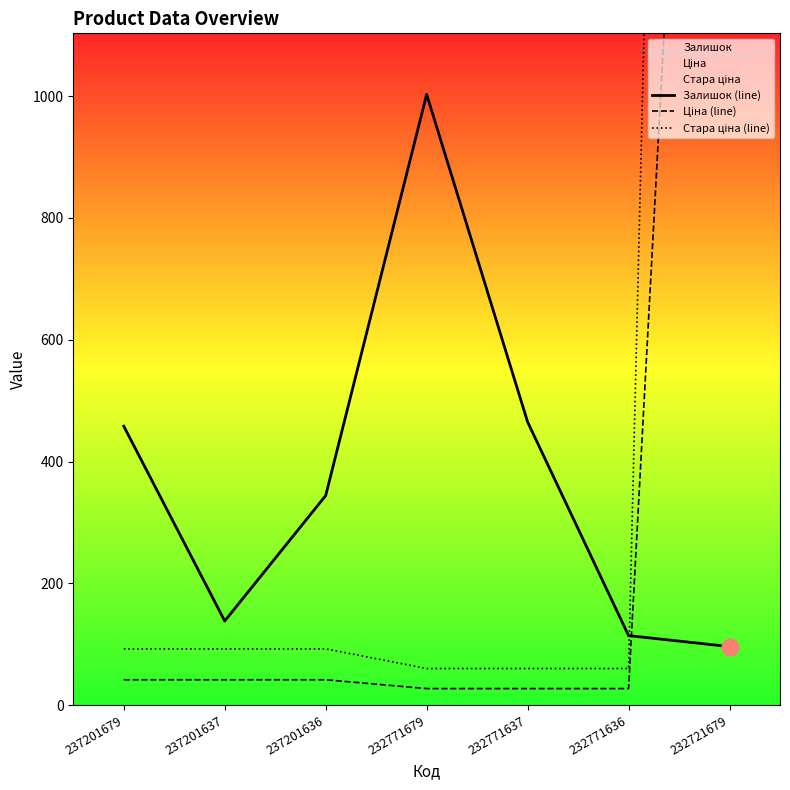

What is the sum of all Стара ціна (line) values?

7326.1